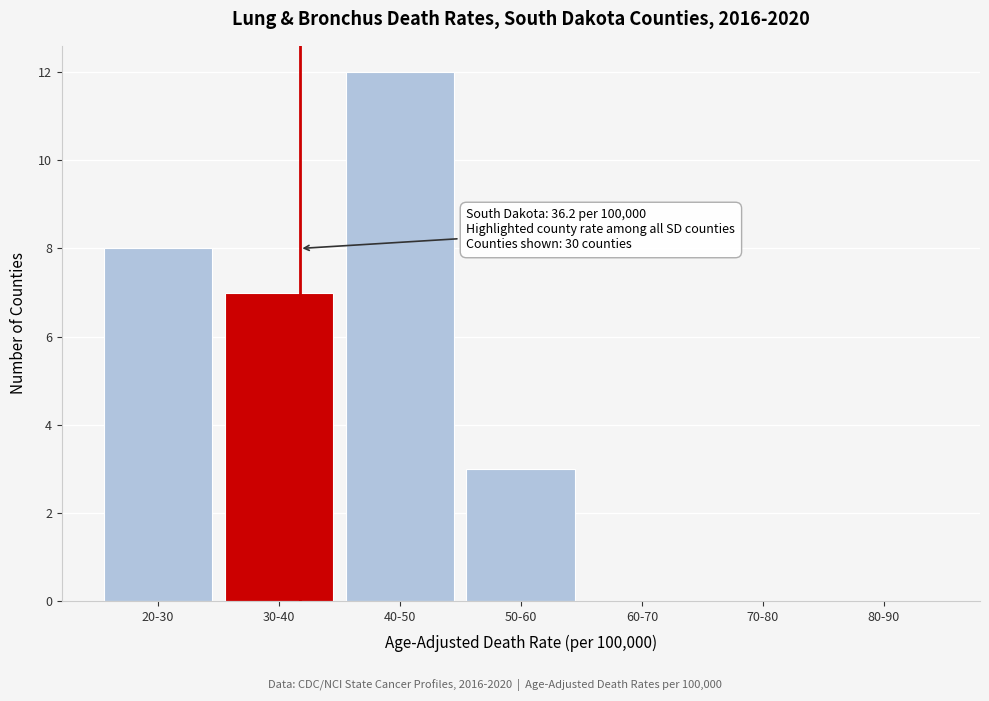

Reading right to left, list all the values displayed in this chart.

80-90=0	70-80=0	60-70=0	50-60=3	40-50=12	30-40=7	20-30=8